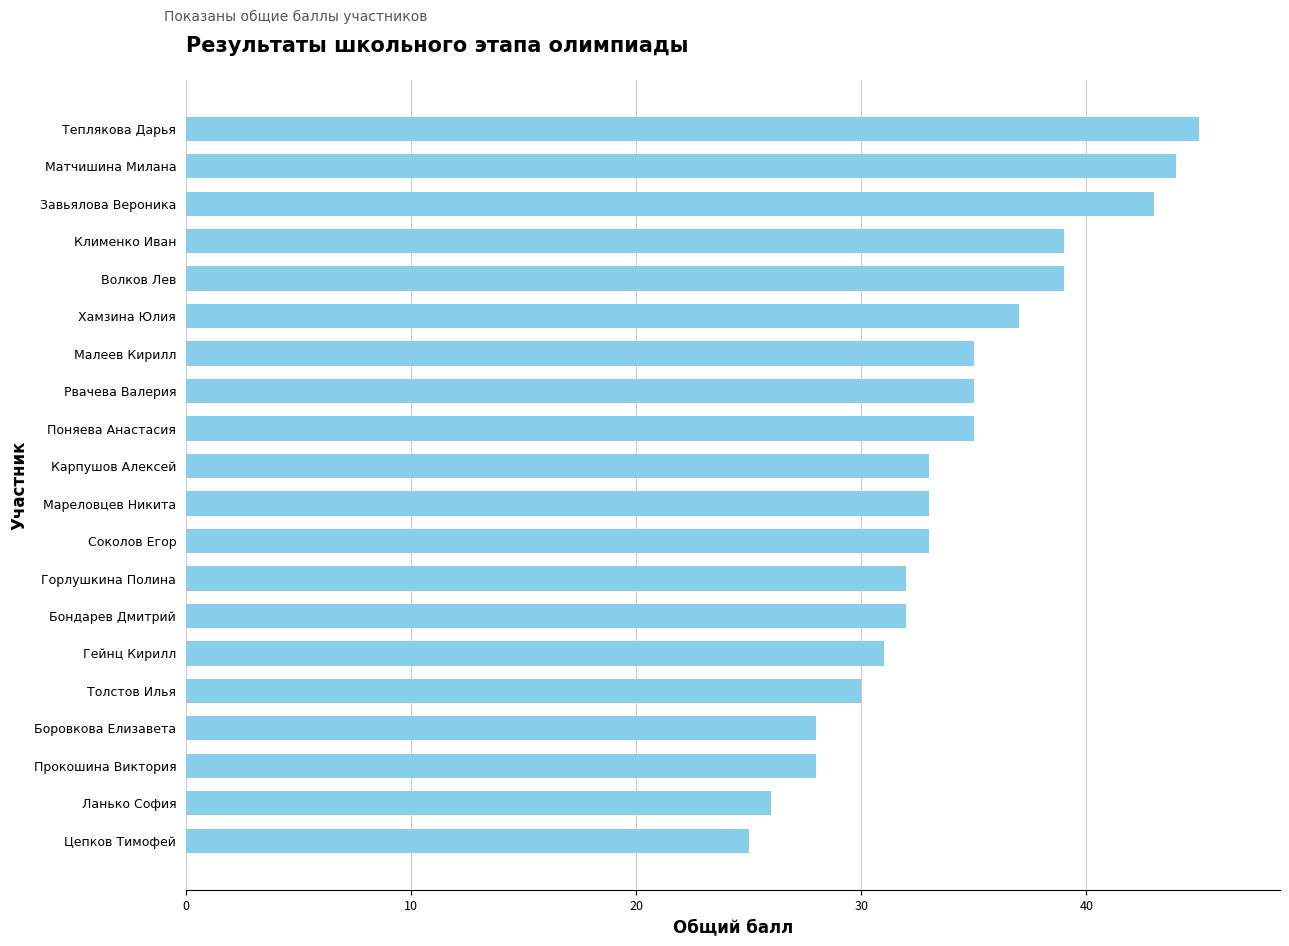

Does the chart contain any negative values?

No